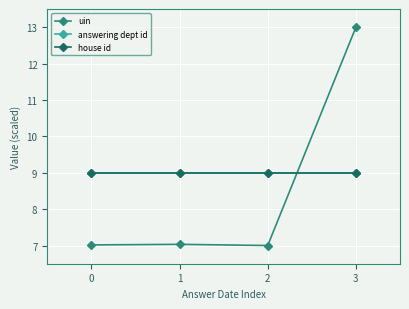

At which category does the chart reach its minimum across all series?

2